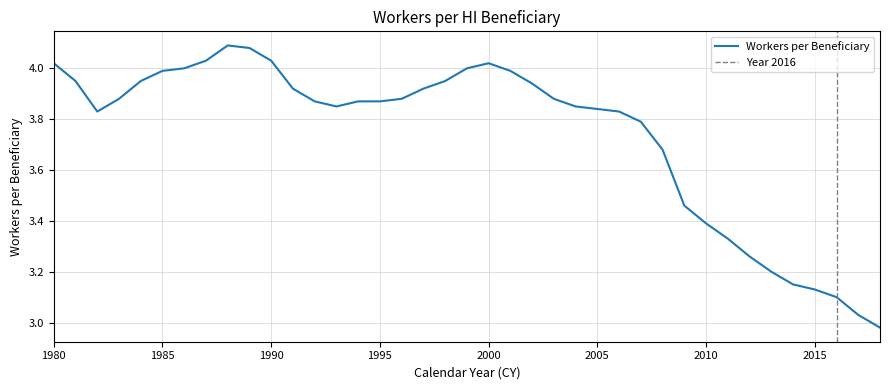

What is the ratio of the value at 2005 to the value at 2002?

1.0